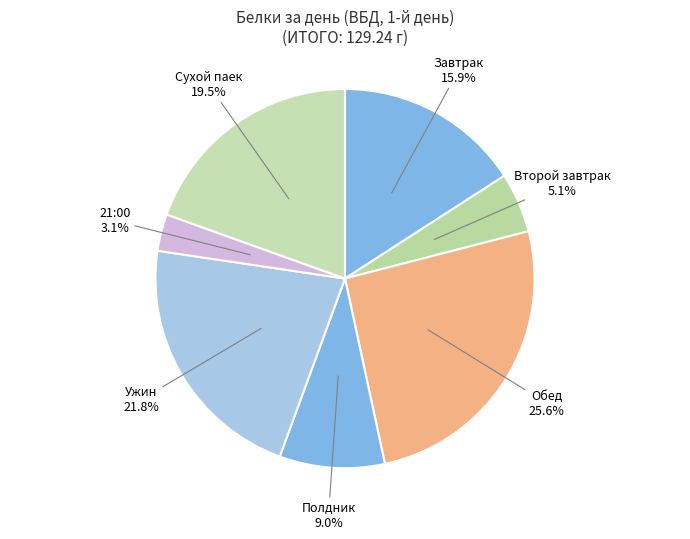

How many slices are in this pie chart?

7